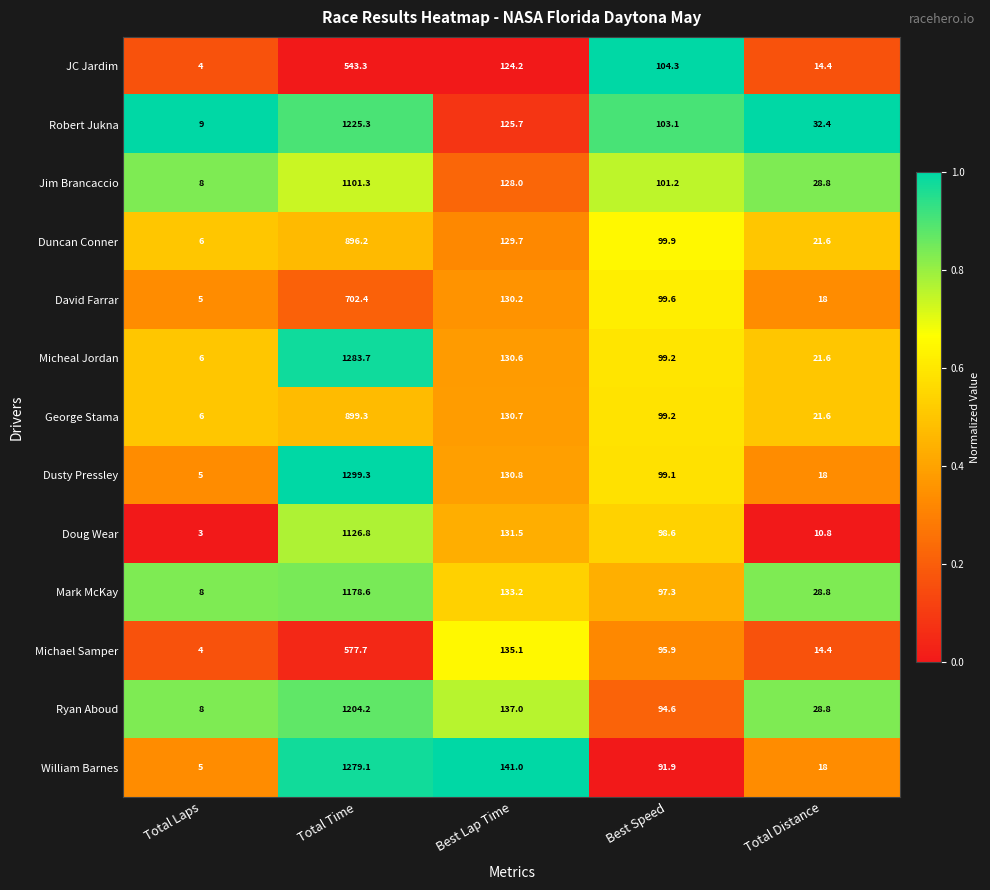

What is the difference between the Doug Wear values at Total Distance and Total Time?

1116.0